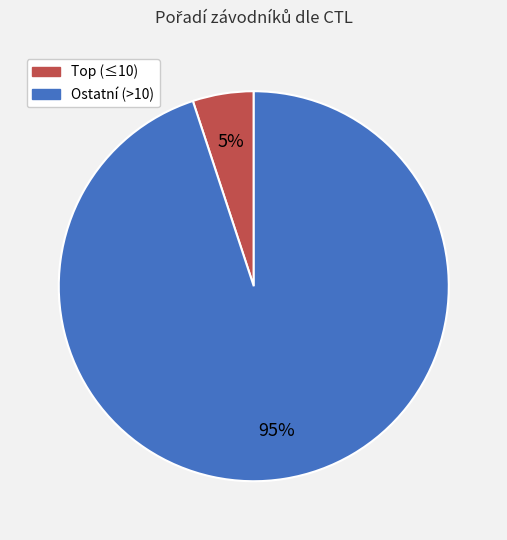

To the nearest percent, what is the difference between the largest and smallest slice percentages?

90%